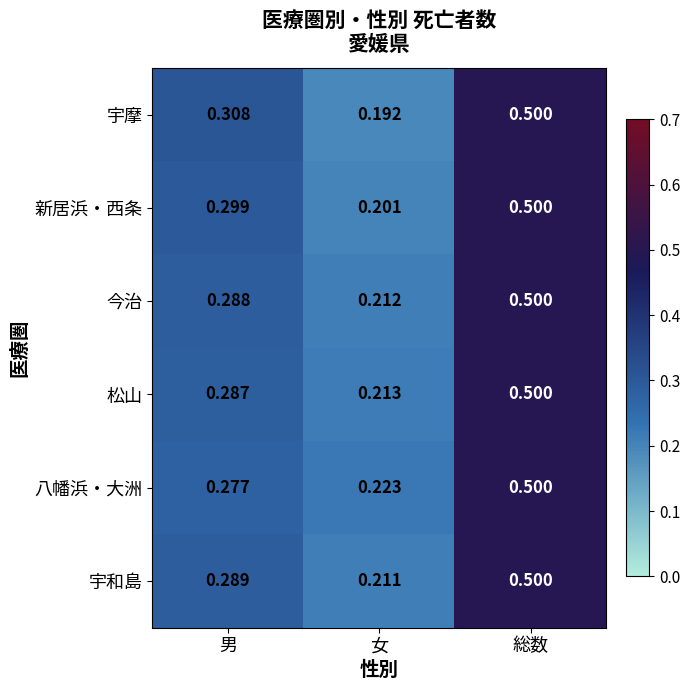

Is the value of 今治 at 総数 greater than the value of 宇和島 at 女?

Yes